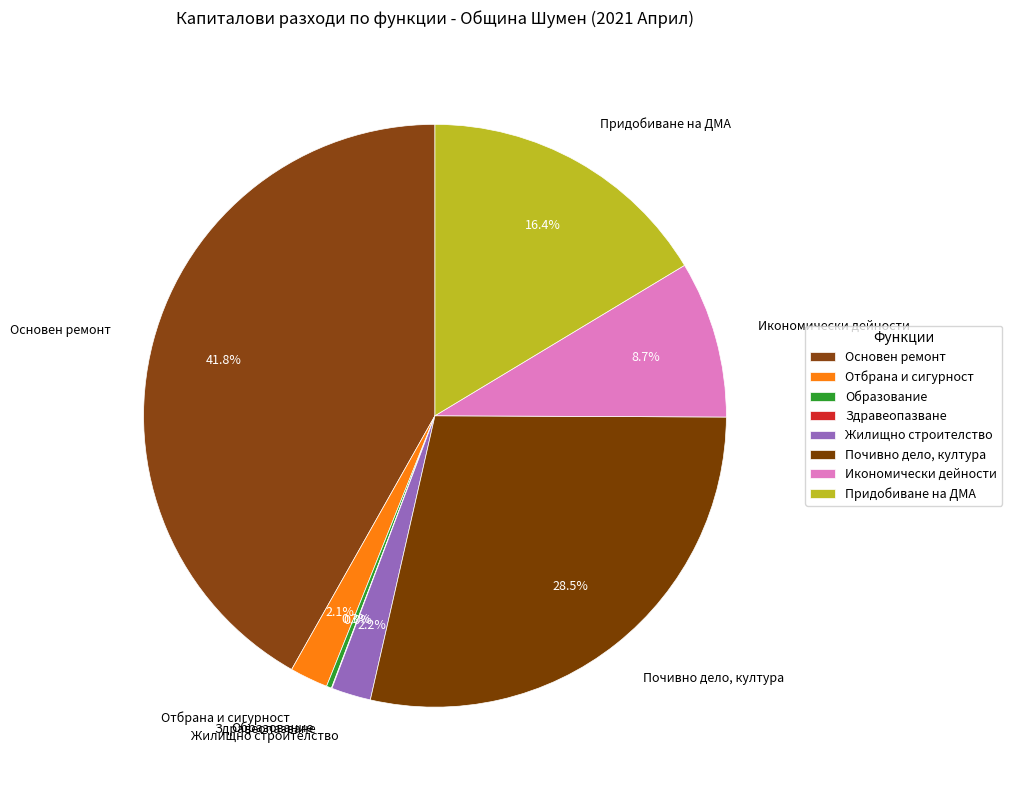

What is the largest slice in the pie chart?

Основен ремонт